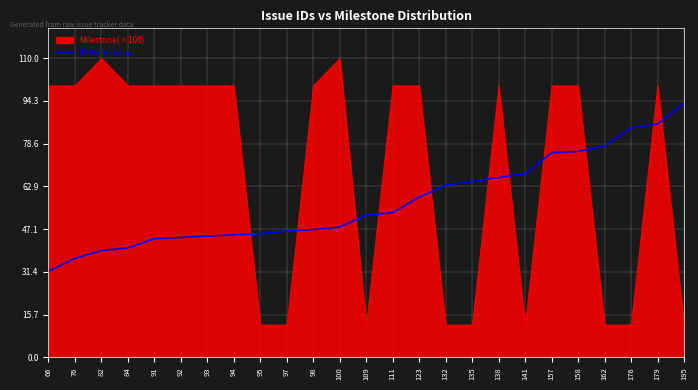

What is the value of the 3rd point from the left?

39.3